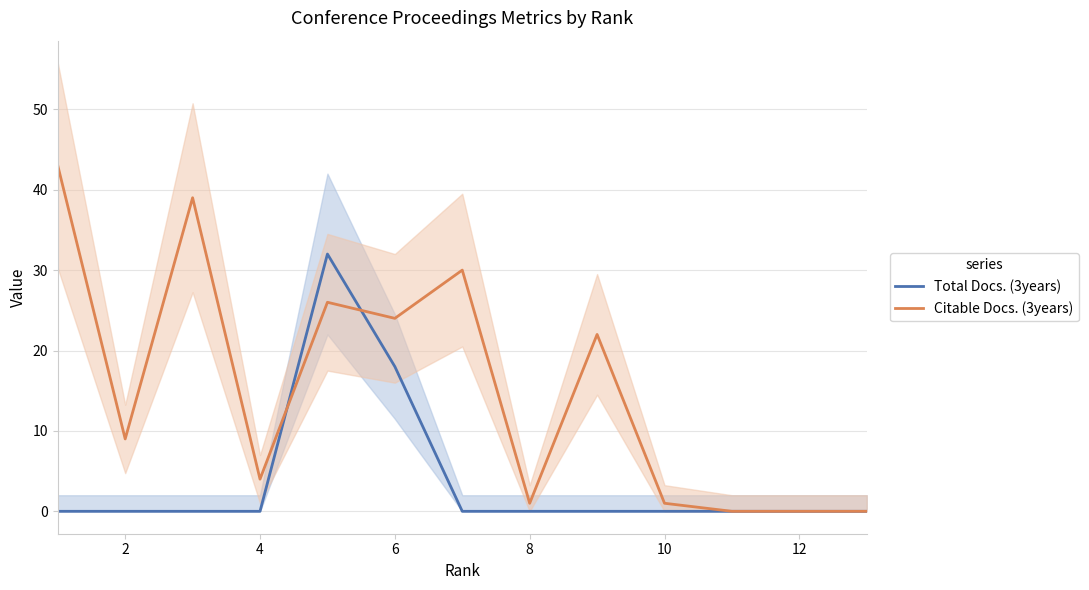

List the series in order of their peak value, lowest first.

Total Docs. (3years), Citable Docs. (3years)